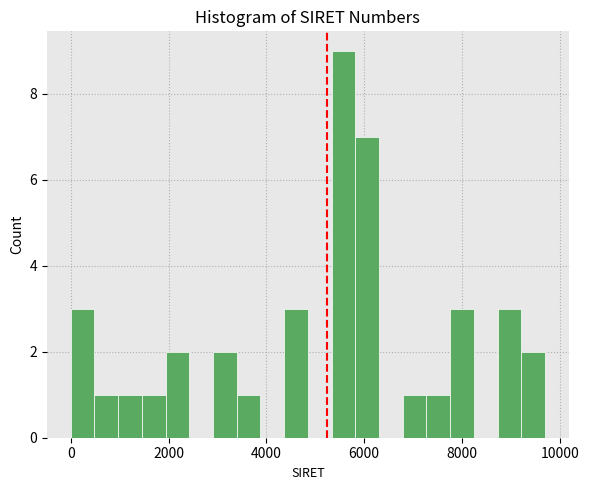

Read against the x-axis, roughly where is the centre of the tallest bar?

5600